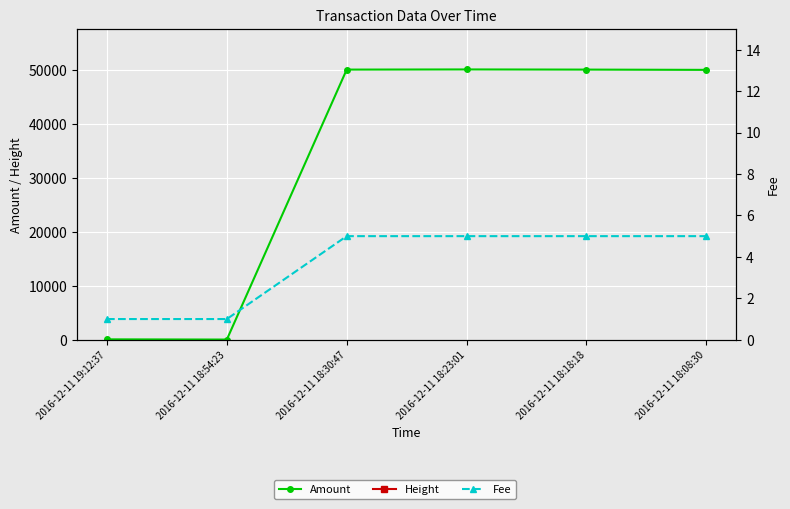

How many lines are shown in the chart?

3